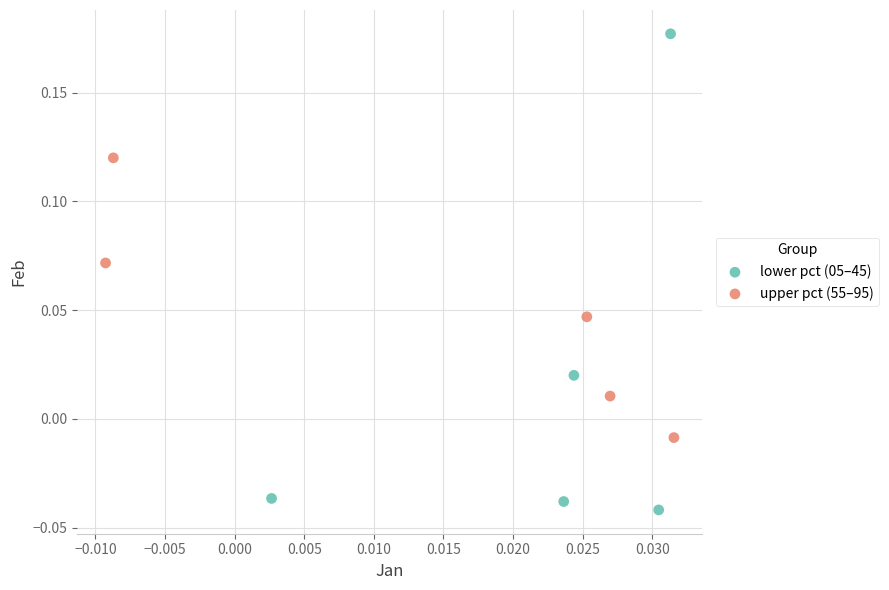

Which series contains the highest Y value?

lower pct (05–45)